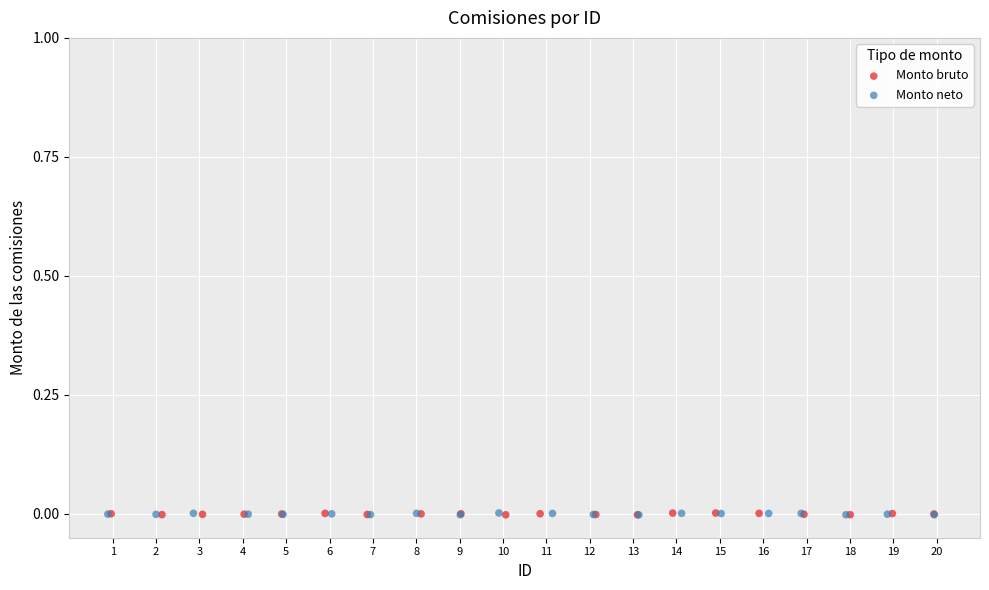

What are all the series names shown in the legend?

Monto bruto, Monto neto